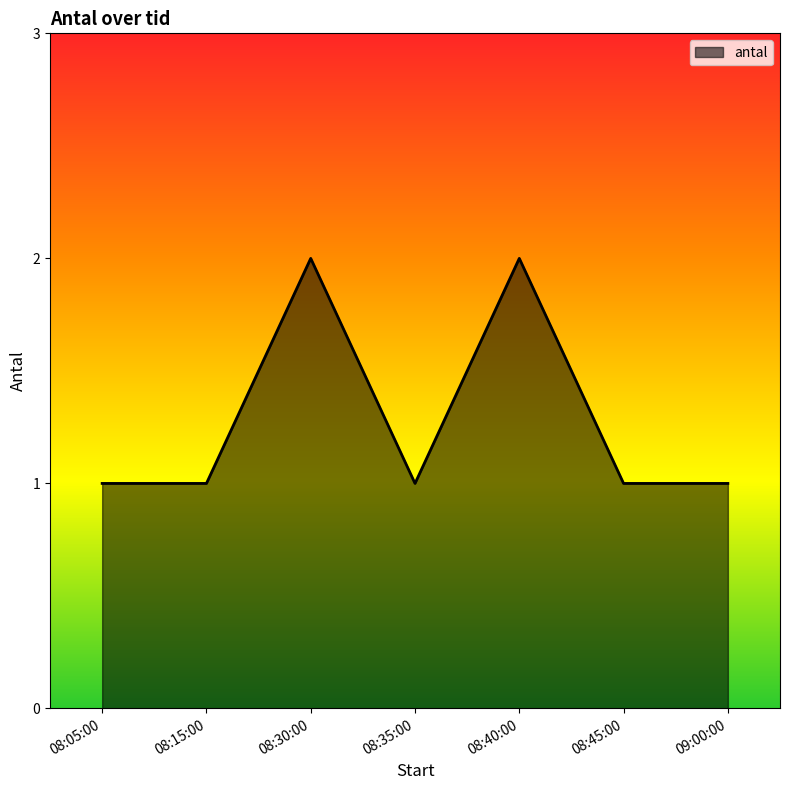

Reading left to right, list all the values displayed in this chart.

1	1	2	1	2	1	1